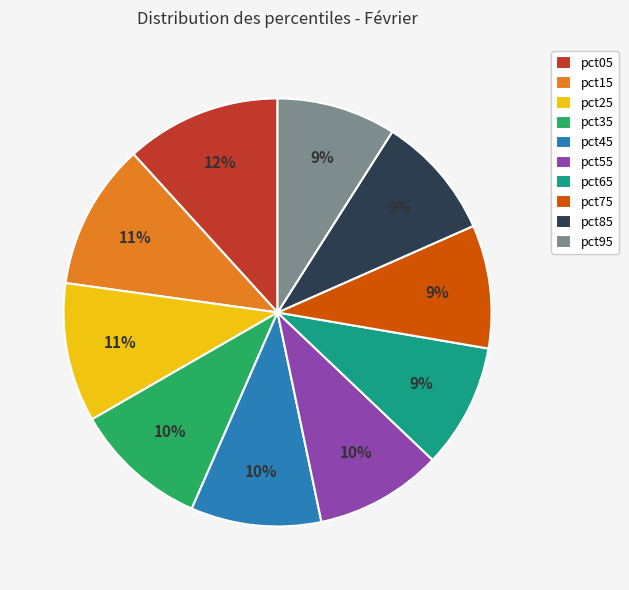

Does pct35 account for over 50% of the chart?

No